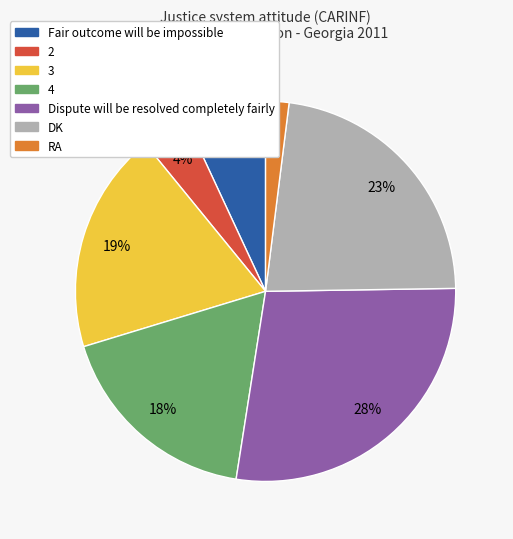

To the nearest percent, what is the average slice percentage?

14%